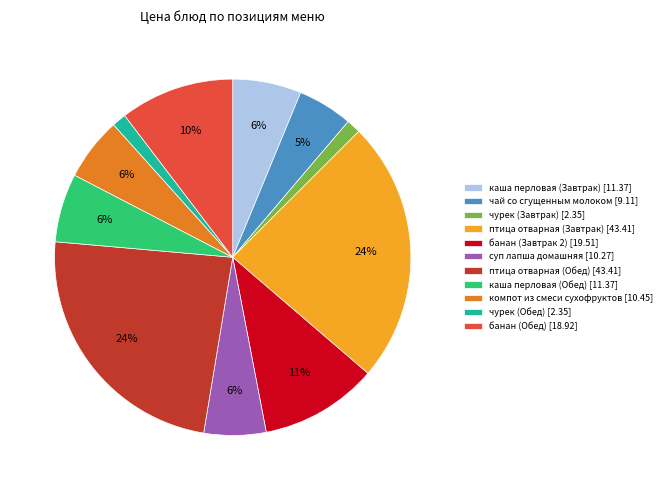

Does any single category account for the majority?

No